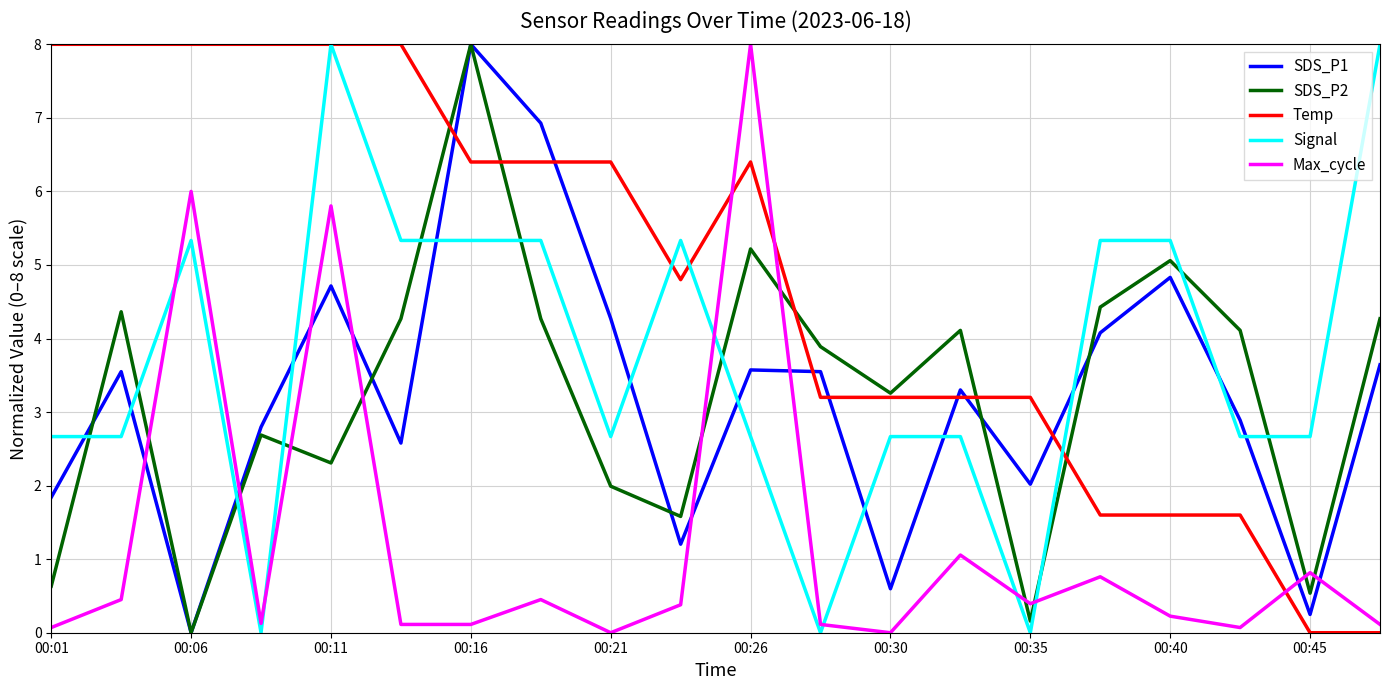

In SDS_P2, how many points are lower than both neighbors (excluding endpoints)?

6